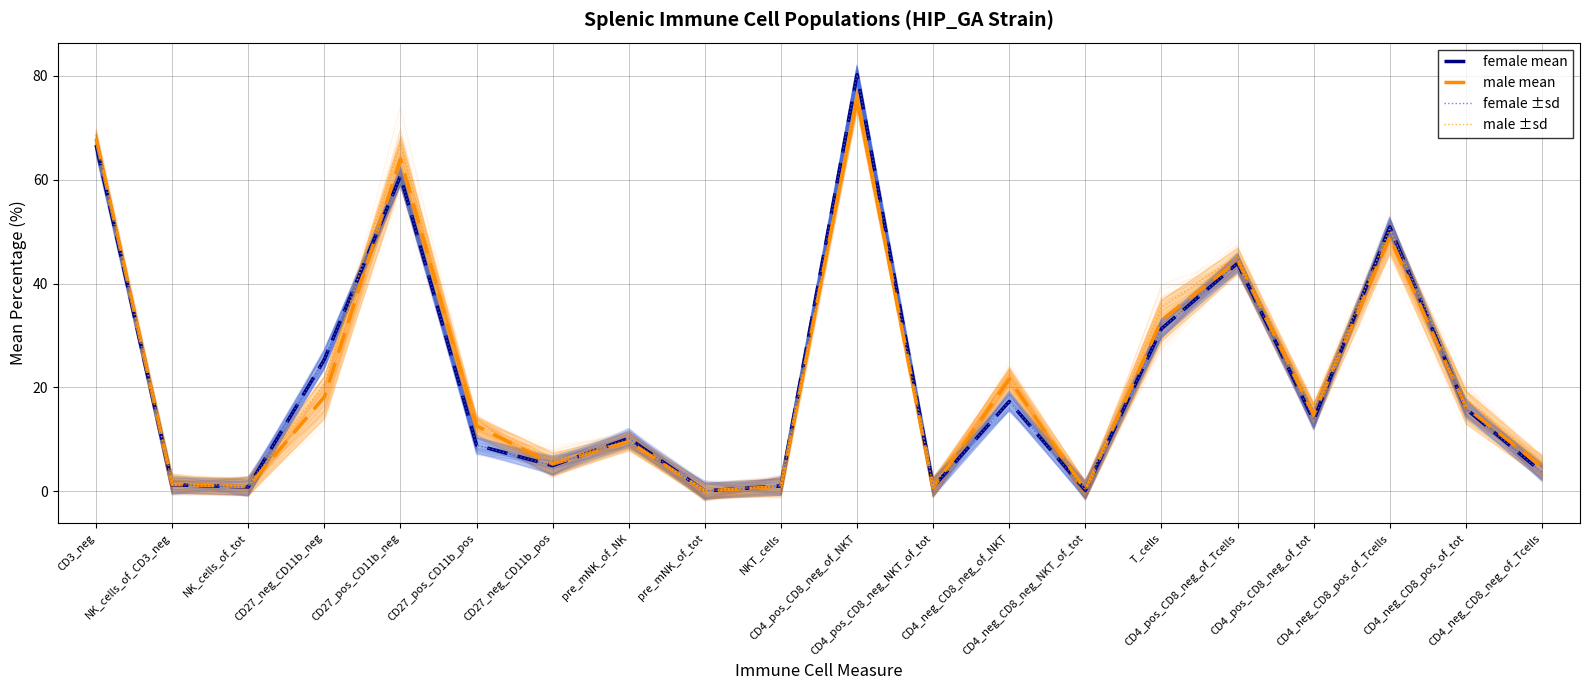

Where does the female mean series first go above 13?

CD3_neg